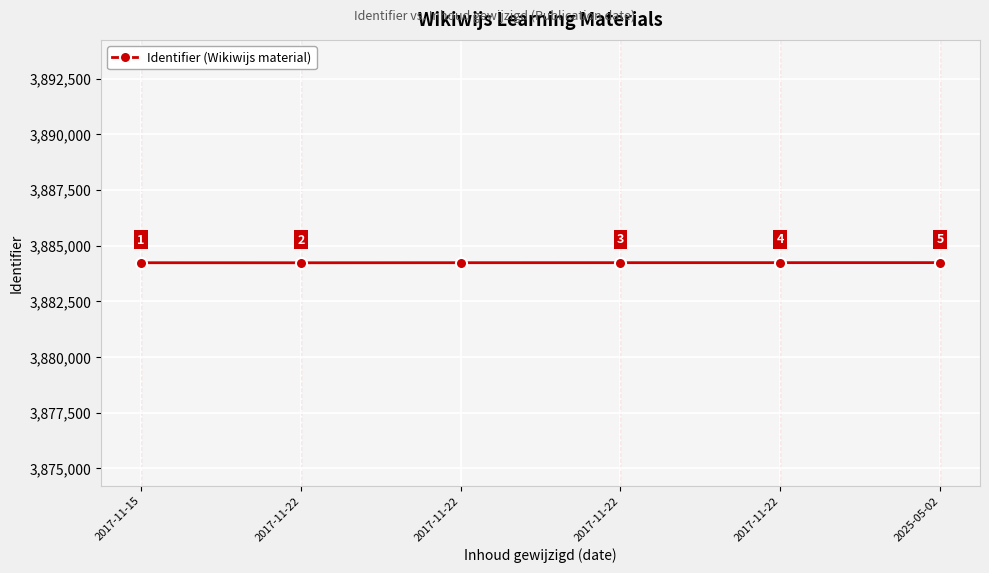

How many lines are shown in the chart?

1